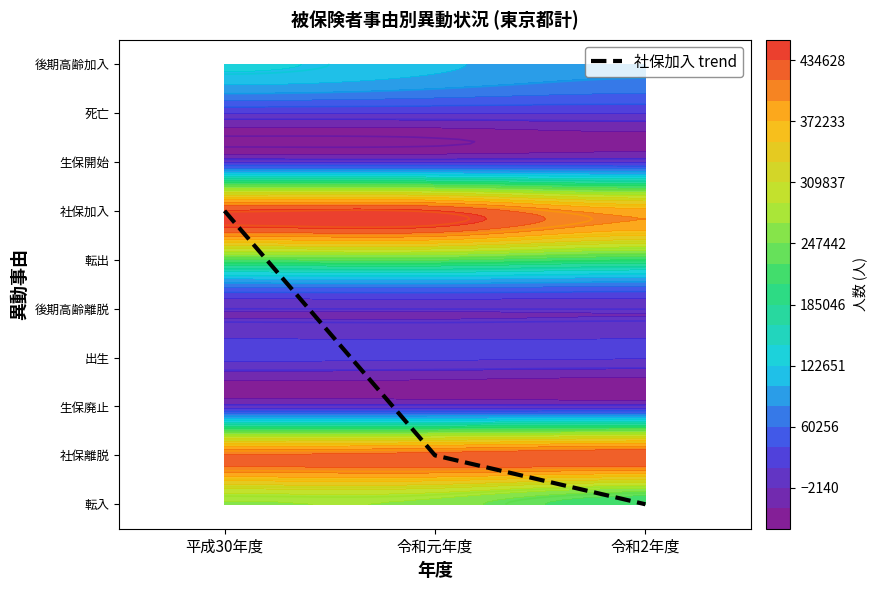

Is it true that the value at 令和元年度 is 1?

False